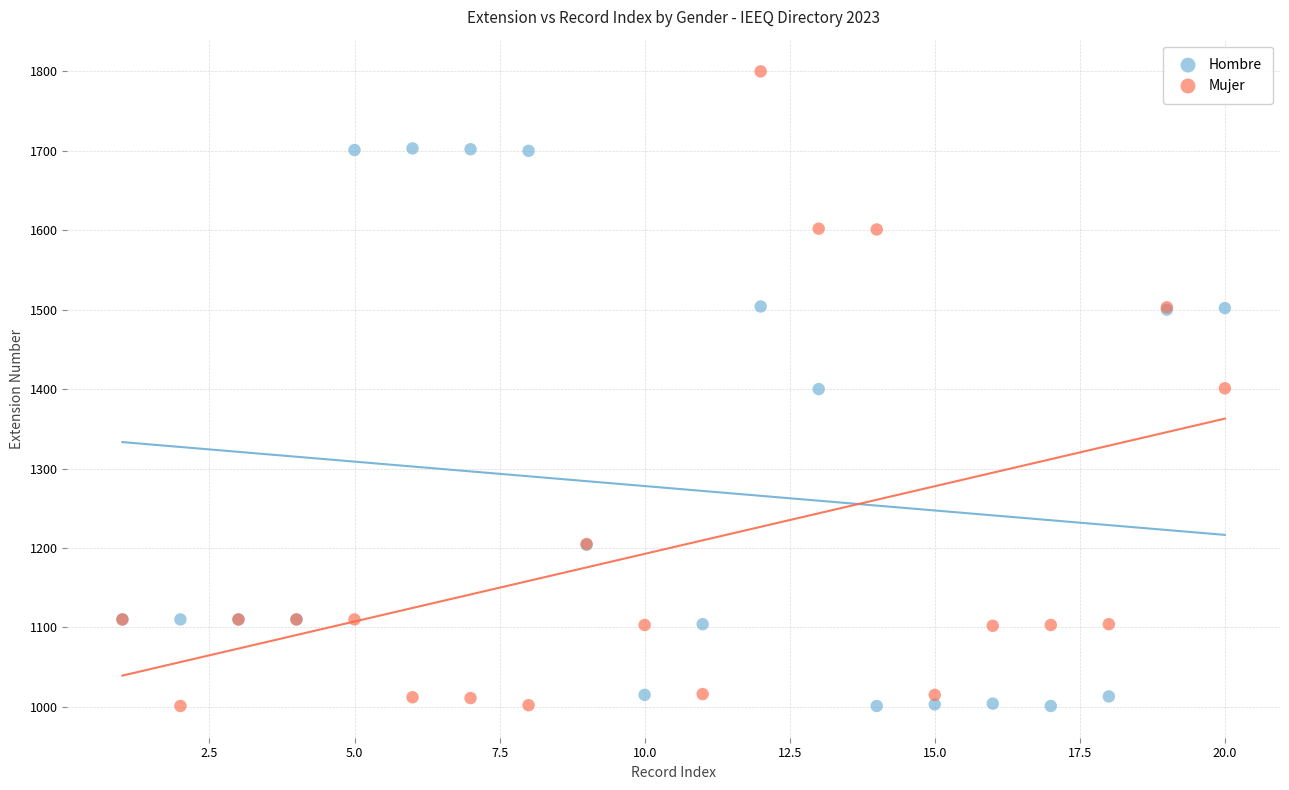

What are all the series names shown in the legend?

Hombre, Mujer